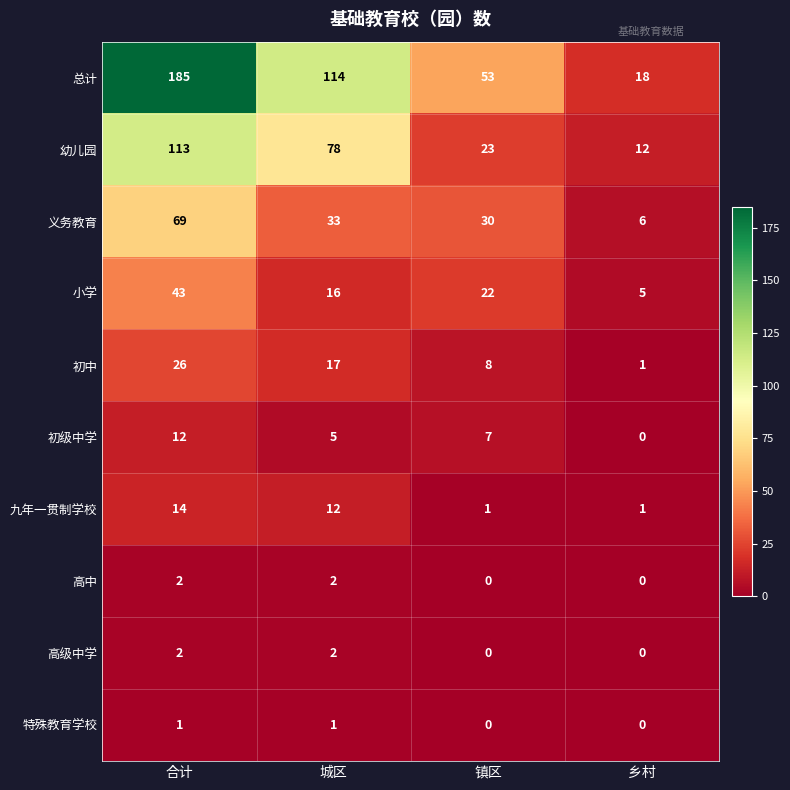

What is the highest value of the 幼儿园 series?

113